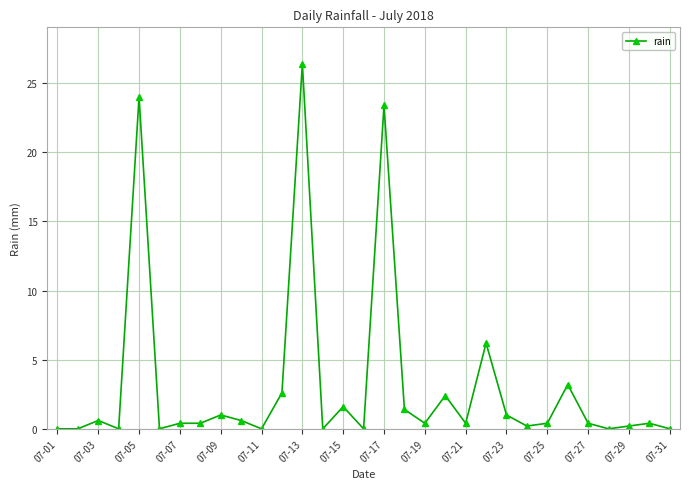

What is the sum of all values?

97.6